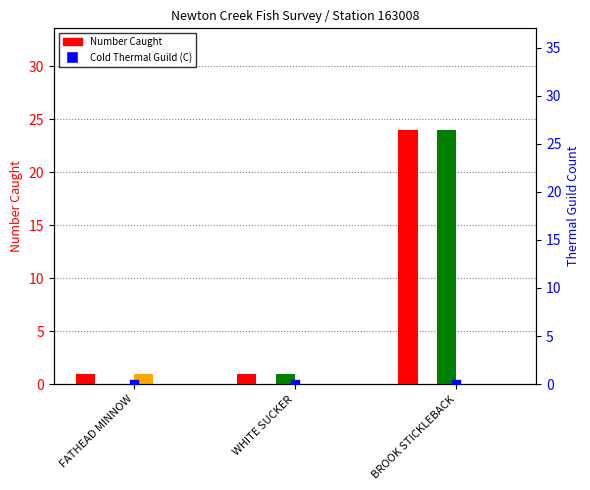

Is the value of W at WHITE SUCKER greater than the value of Number at WHITE SUCKER?

No